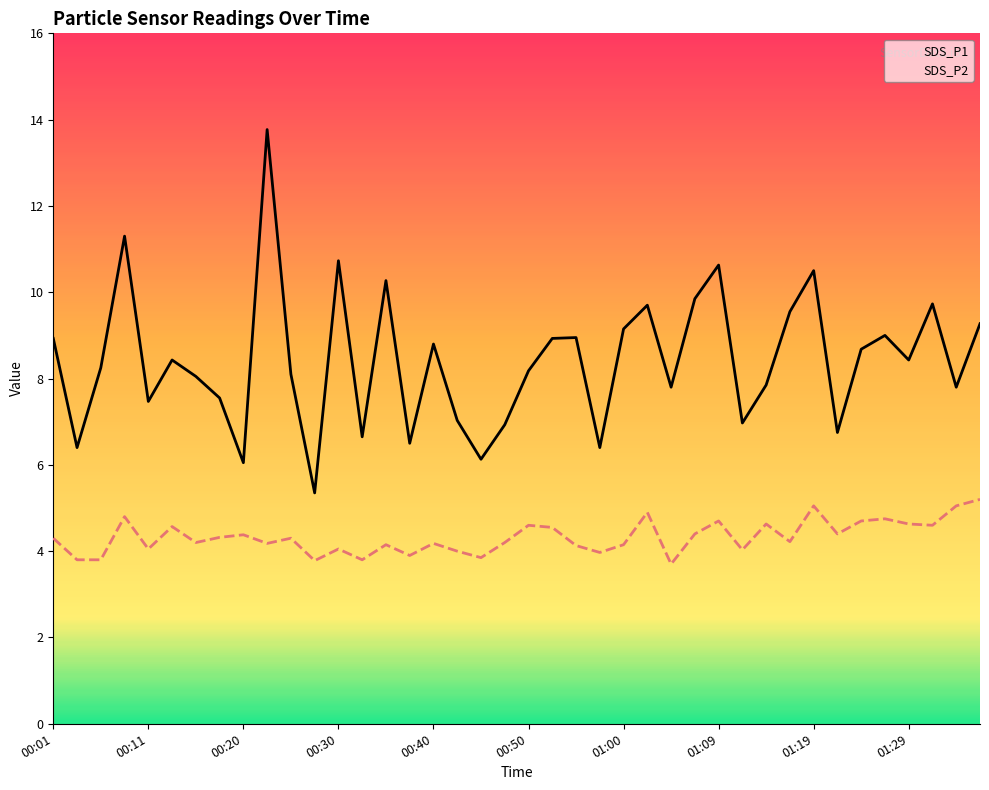

What is the total value across all series at 00:23?

17.9